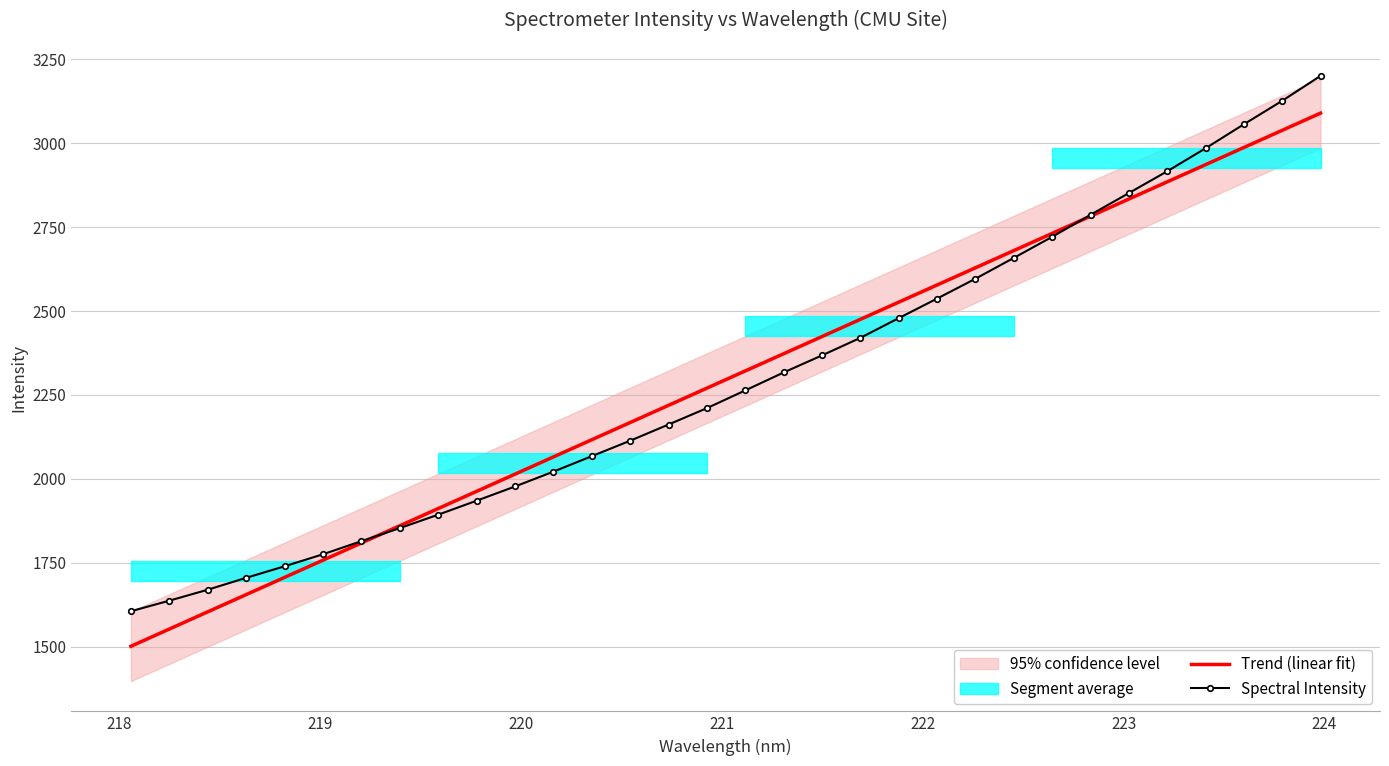

What is the minimum value for Spectral Intensity?

1606.2